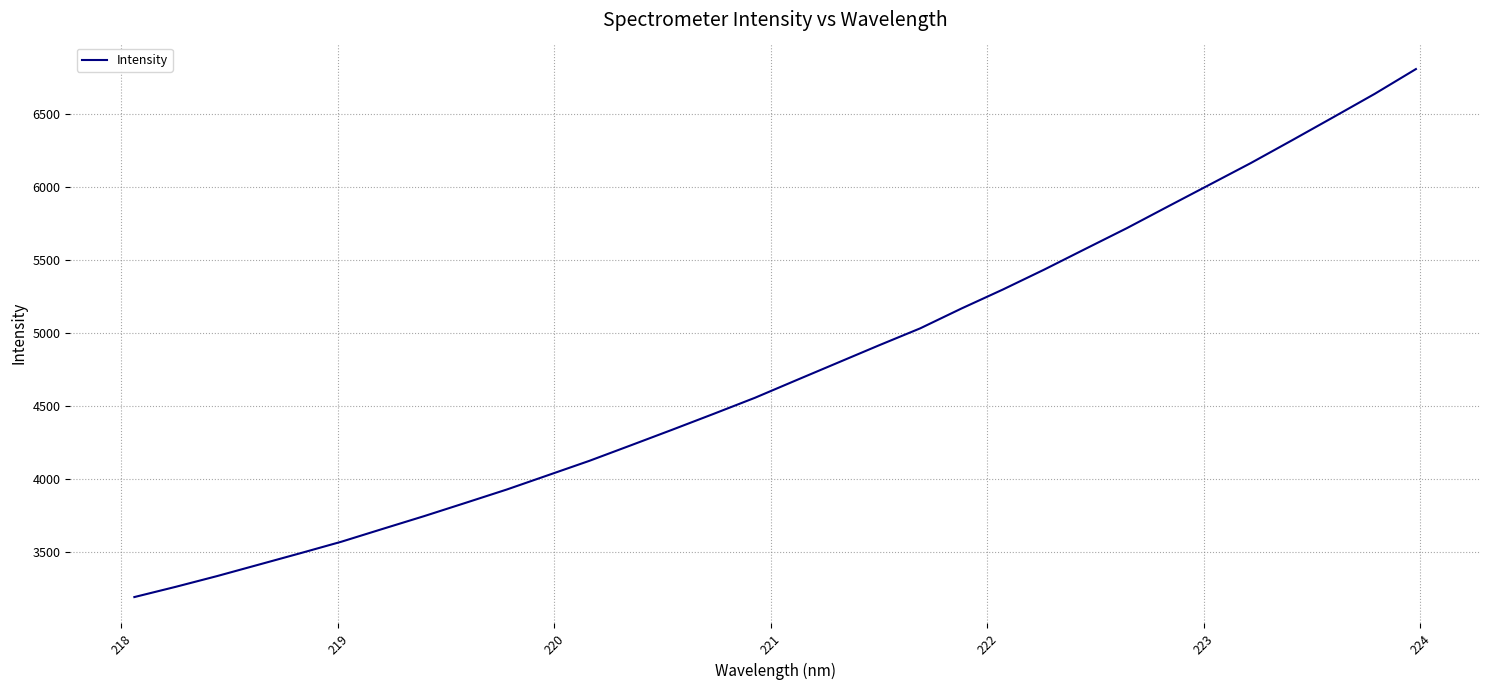

What is the smallest value displayed?

3192.6